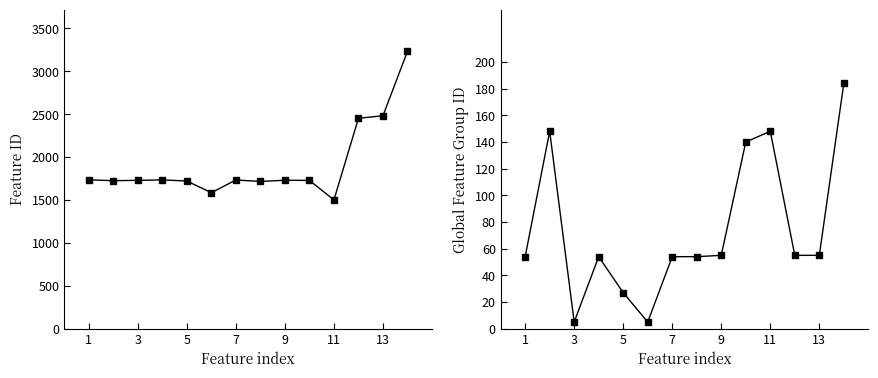

Is this an area chart (filled region under the line)?

No